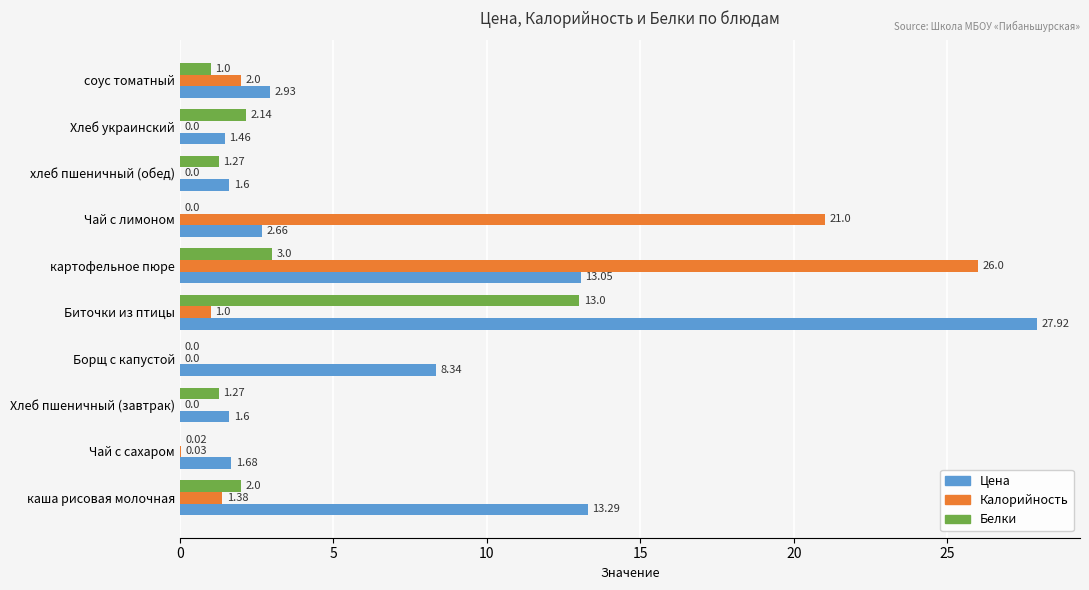

What is the sum of the Калорийность values at Биточки из птицы and хлеб пшеничный (обед)?

1.0